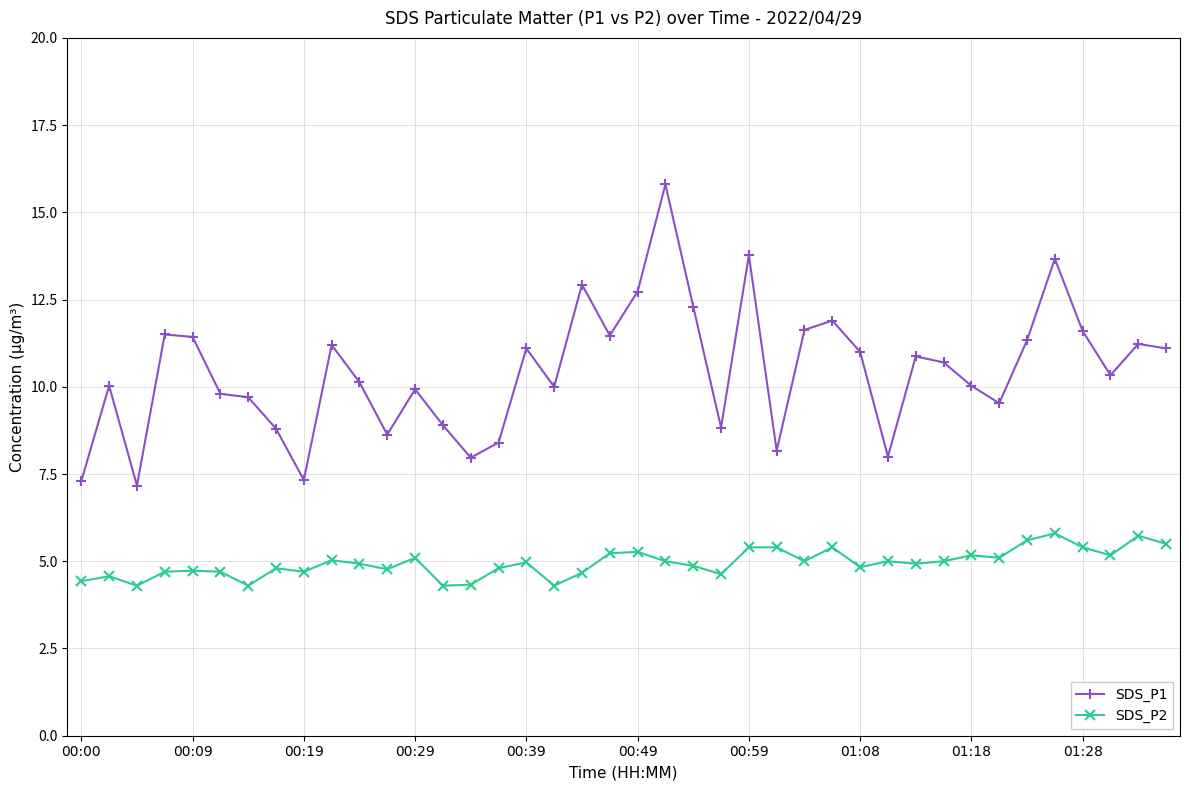

What is the minimum value for SDS_P2?

4.3